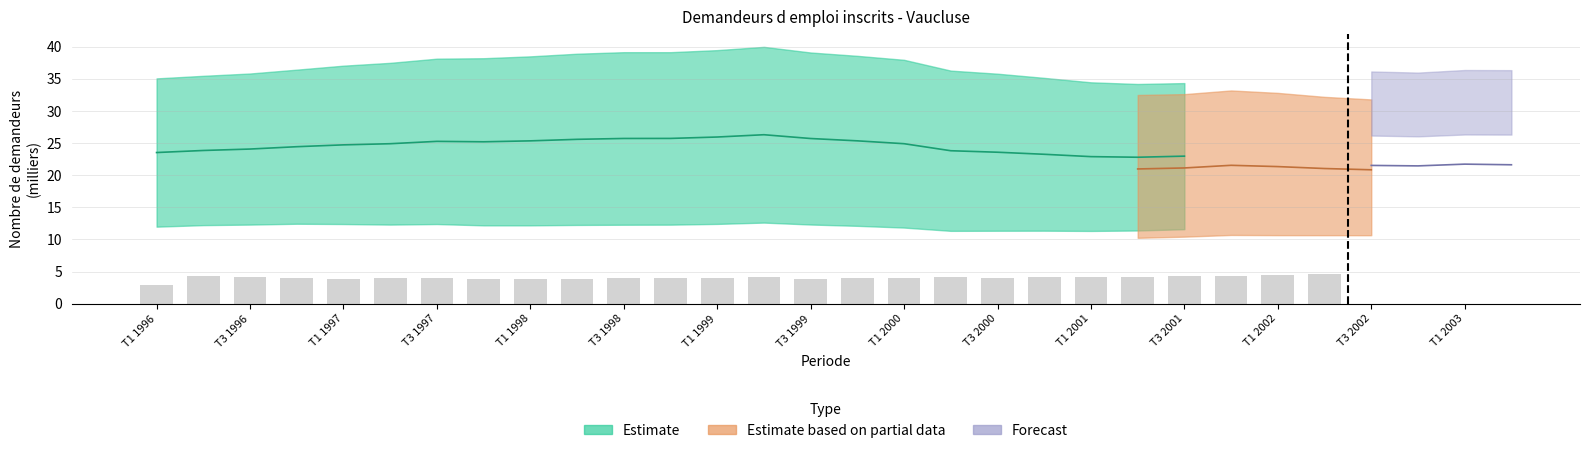

Approximately how many times larger is the value at T3 1997 compared to T1 2000?

1.0